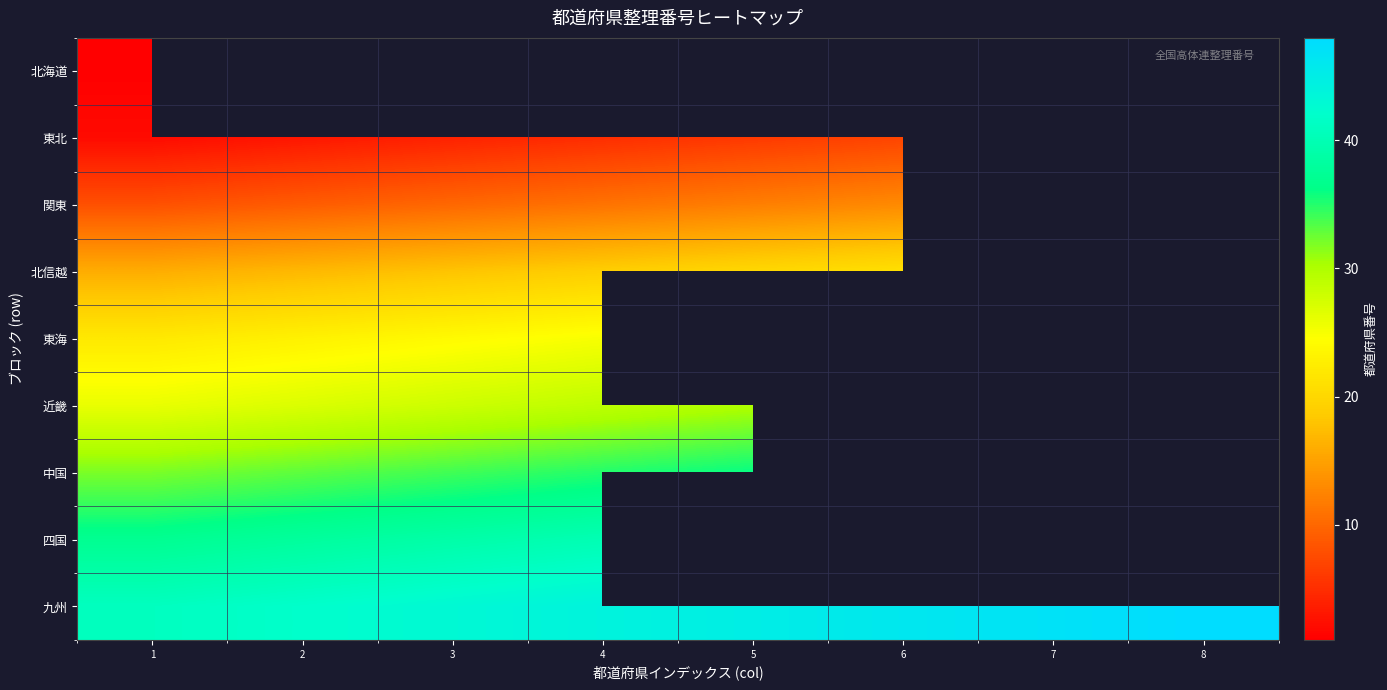

Is it true that 関東 equals 20.1 at 8?

False